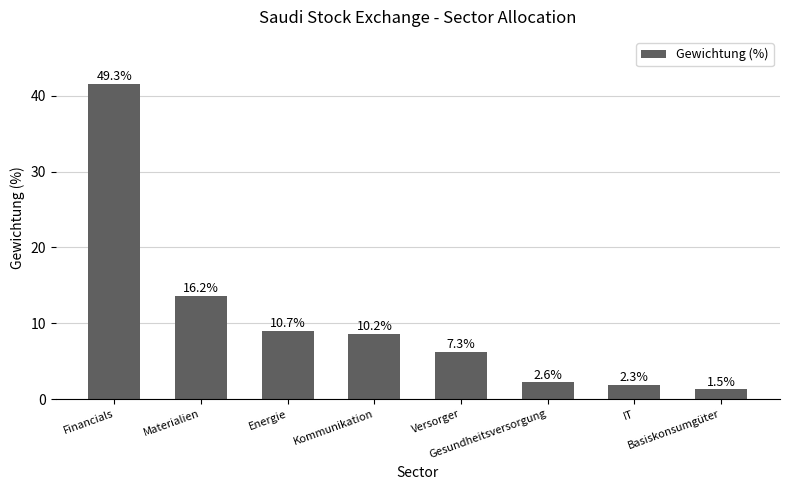

What is the smallest value displayed?

1.3